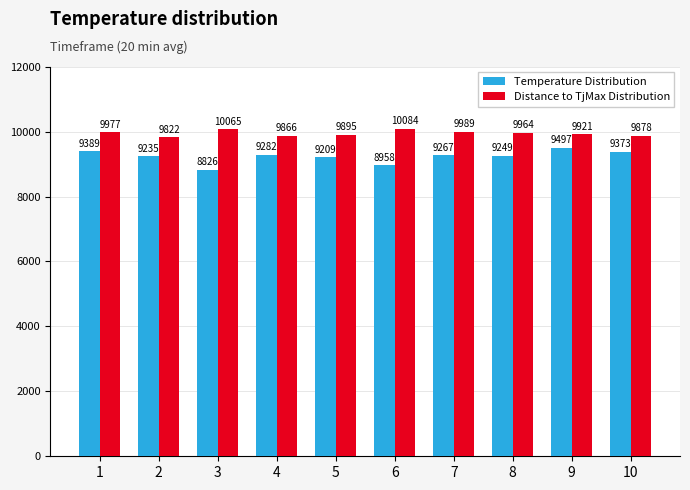

Count the number of data series in this chart.

2